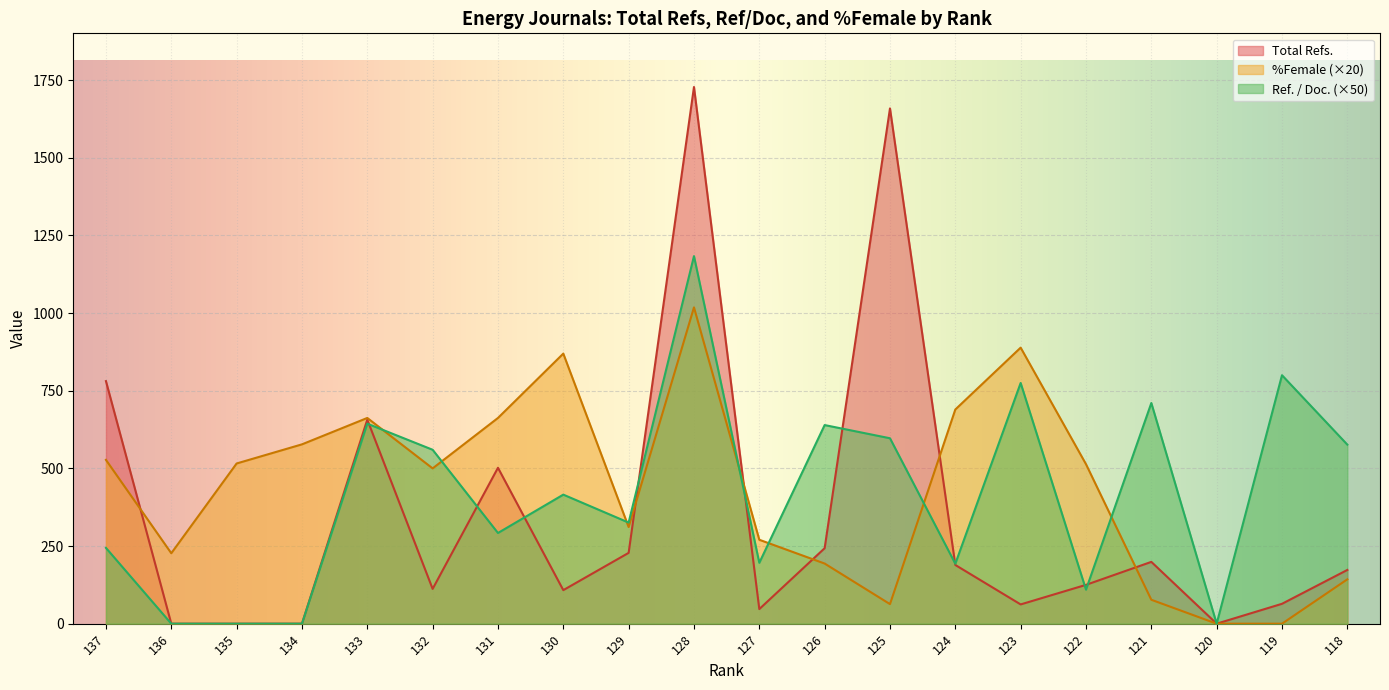

In %Female, how many points are higher than both neighbors (excluding endpoints)?

4